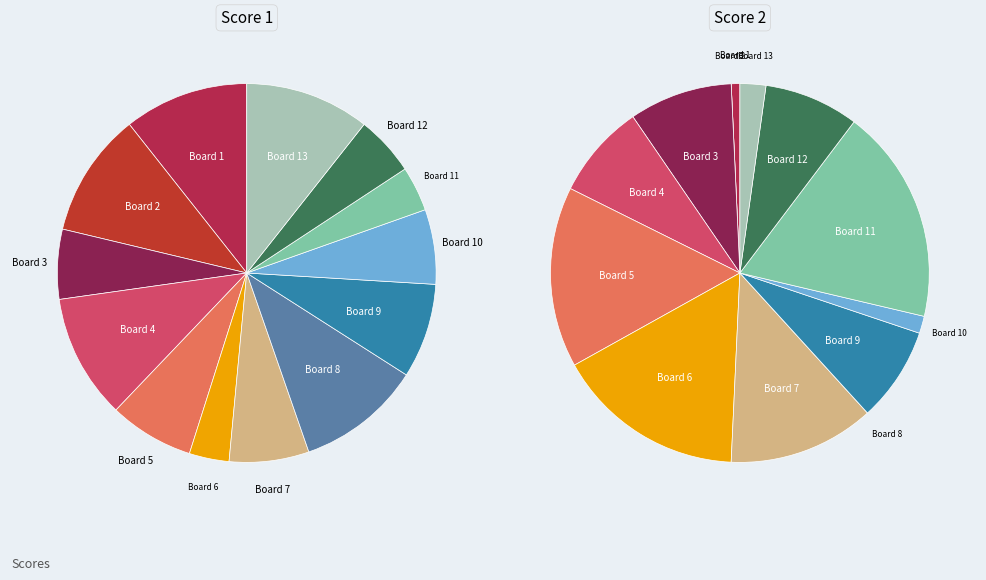

Does any single category account for the majority?

No